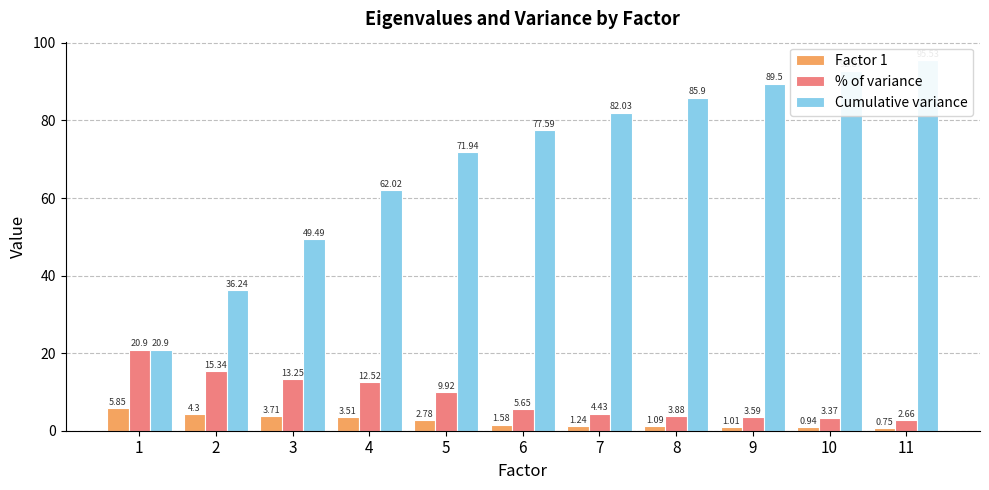

At which category does the chart reach its minimum across all series?

11